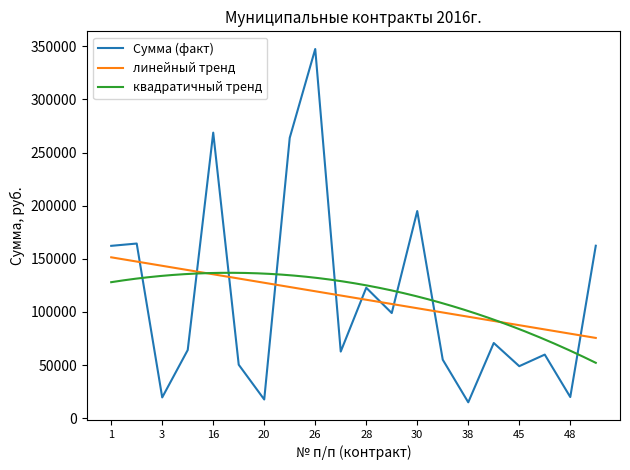

What is the lowest value of the квадратичный тренд series?

52171.6